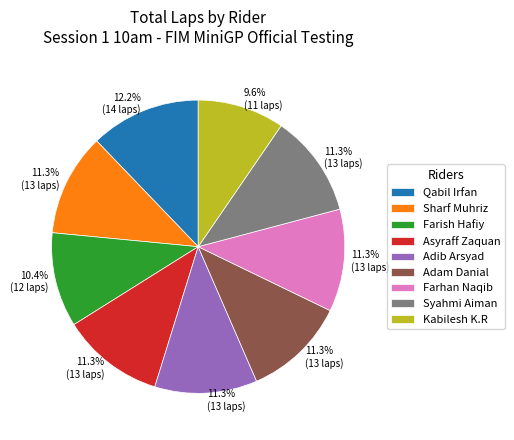

To the nearest percent, what portion does Adib Arsyad represent?

11%